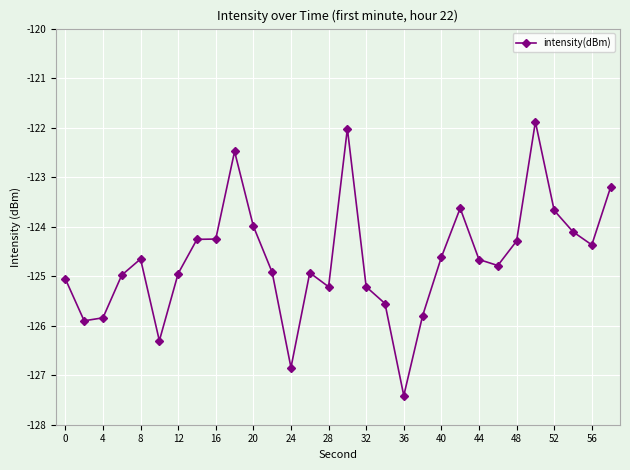

How many distinct data groups are displayed?

1